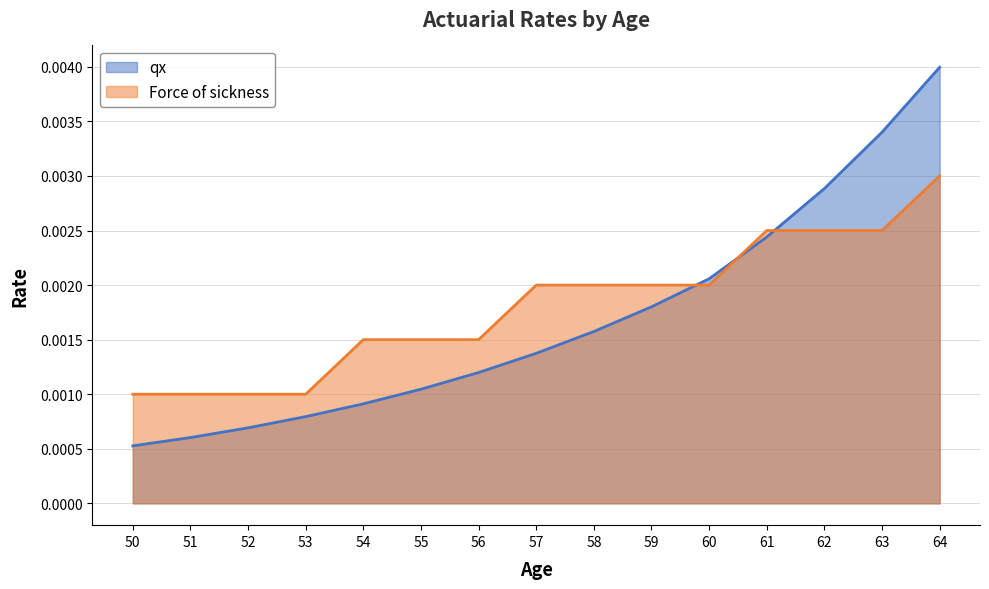

How many series are shown in this chart?

2